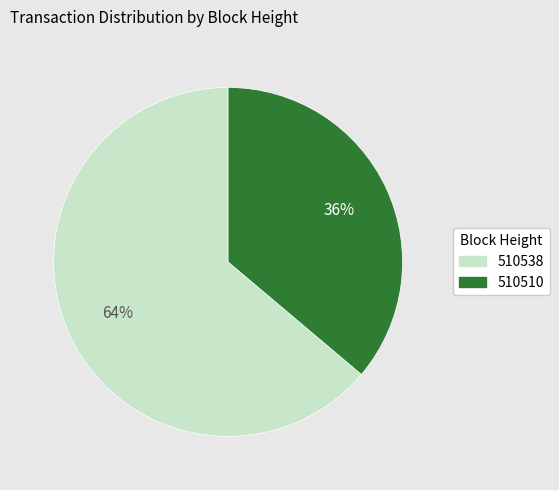

To the nearest percent, what portion does 510510 represent?

36%